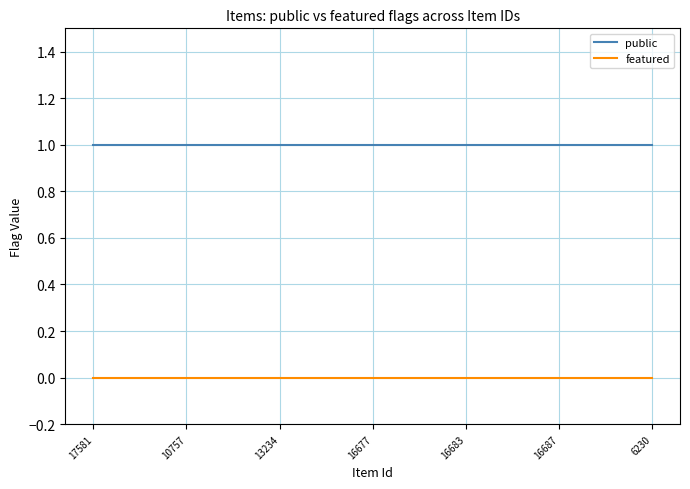

True or false: featured and public intersect in this chart.

False